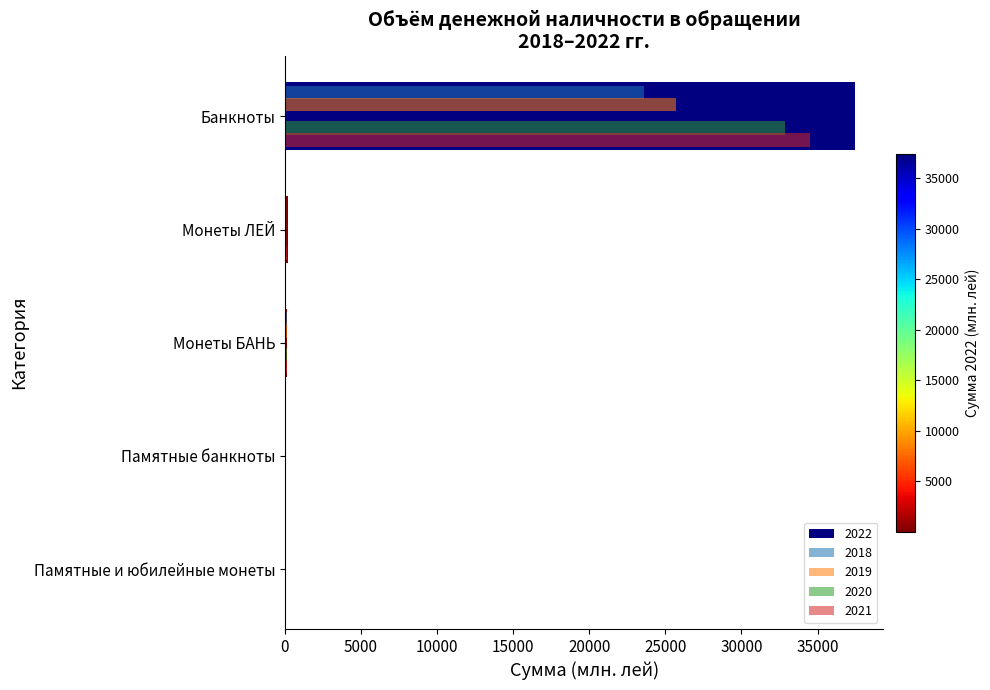

What is the spread (max minus min) of values at Монеты БАНЬ?

16.3